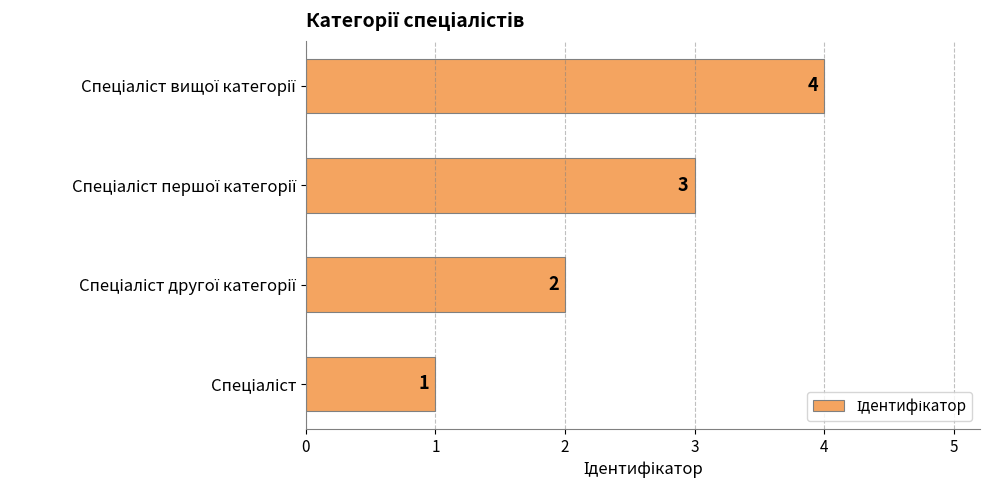

What is the maximum value shown in the chart?

4